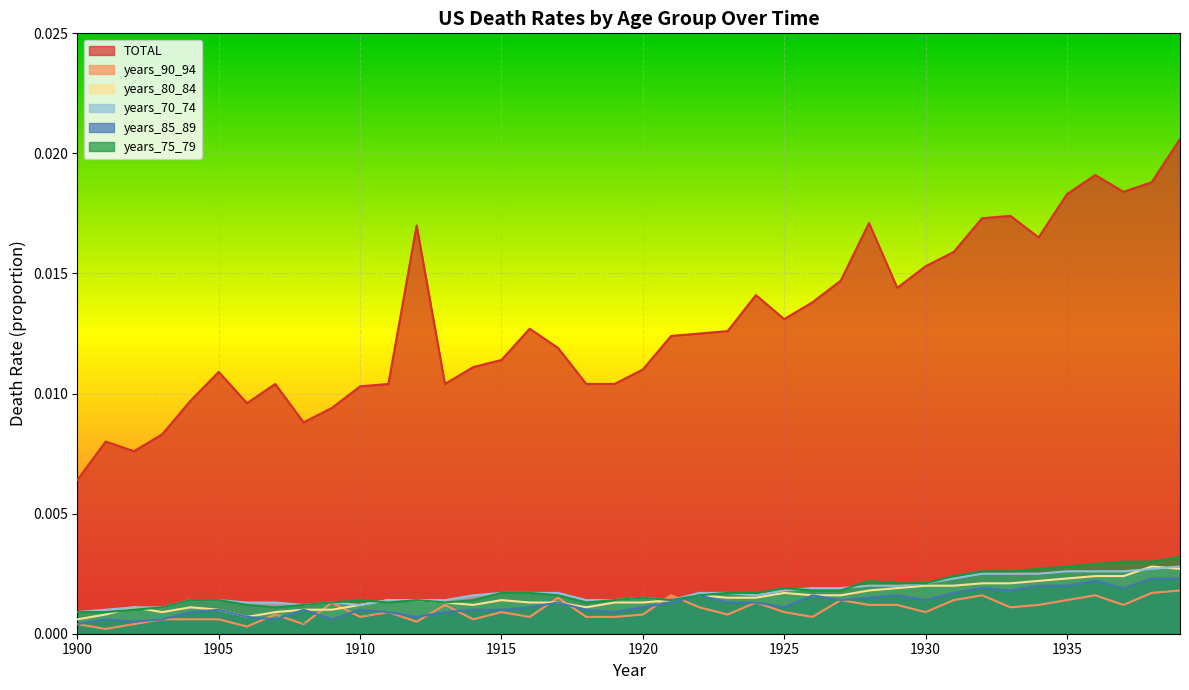

At which category is the sum across all series the highest?

1939